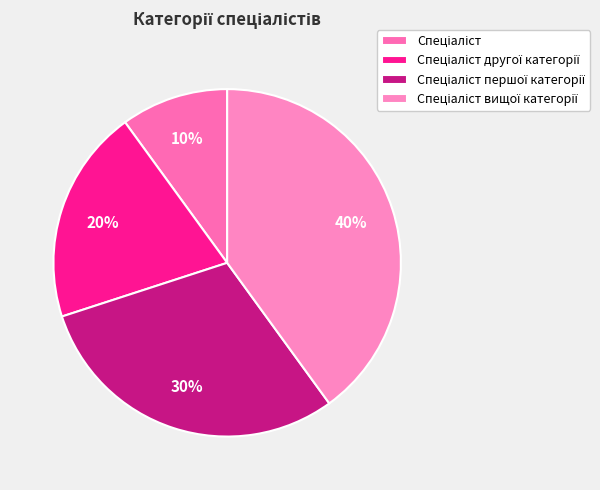

How many segments does this pie chart have?

4